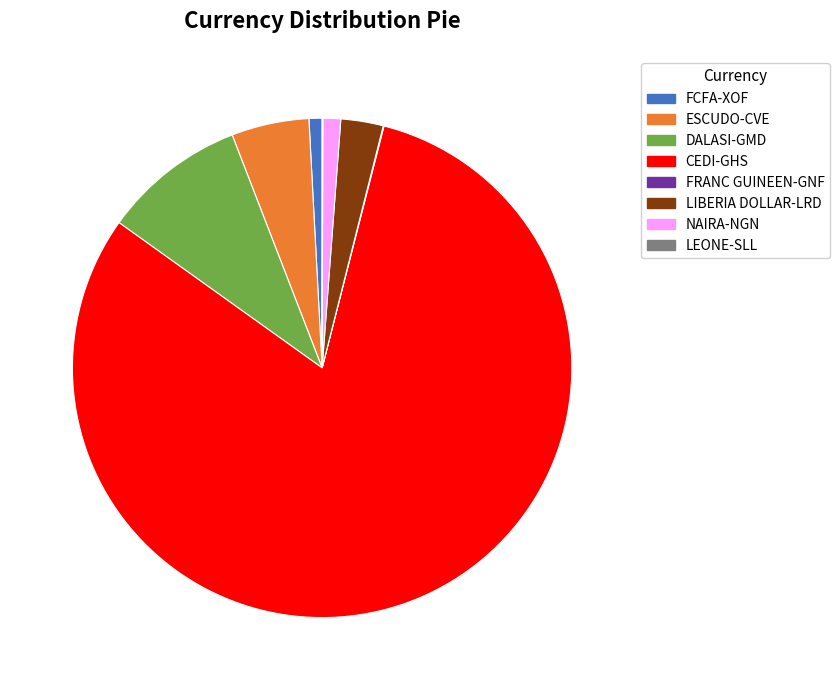

Which slice is the largest?

CEDI-GHS